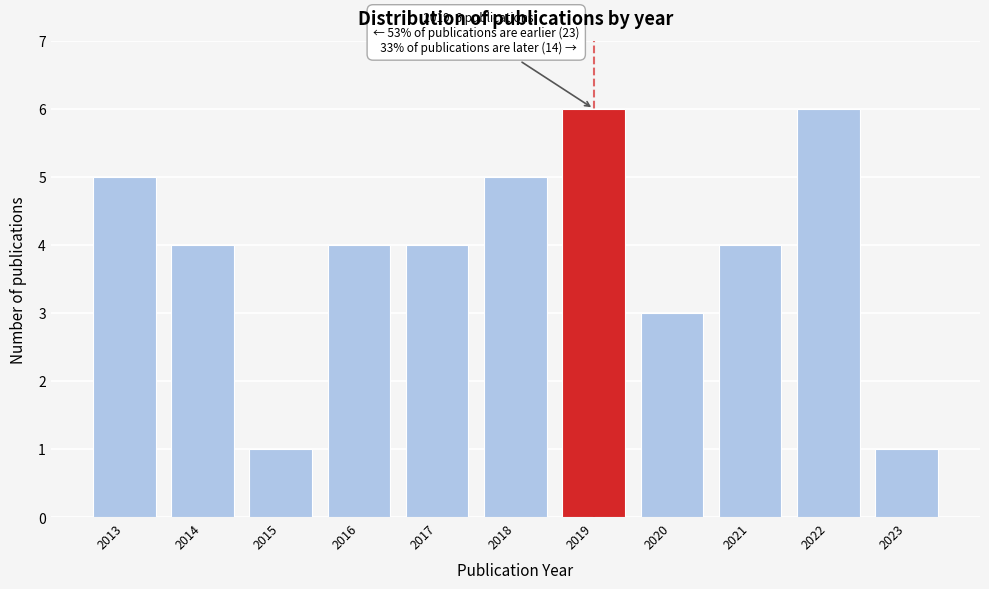

Reading right to left, list all the values displayed in this chart.

1	6	4	3	6	5	4	4	1	4	5